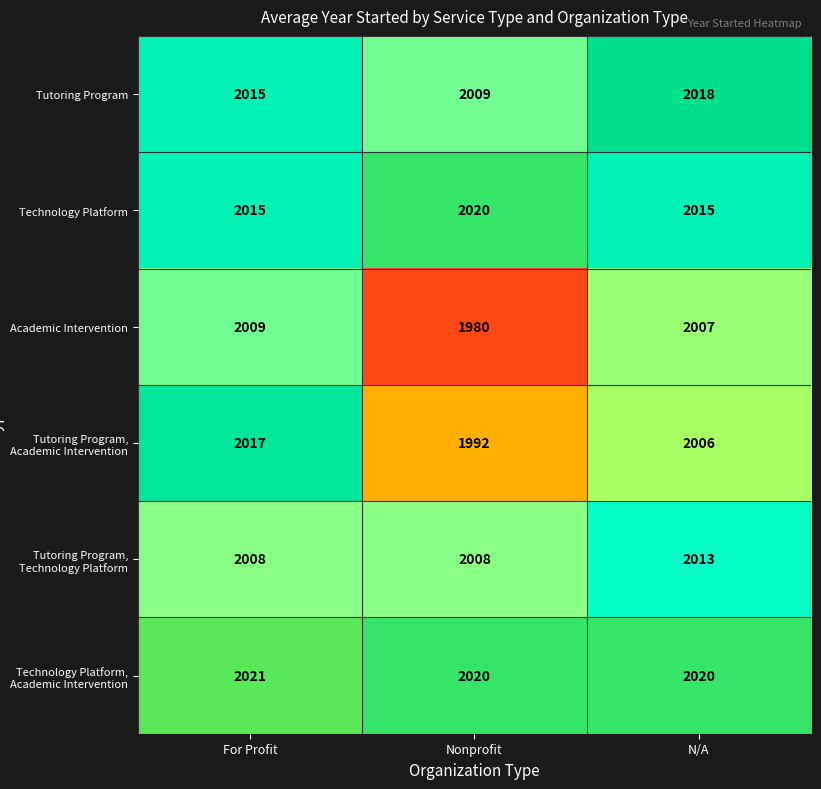

What is the difference between the highest and lowest values at For Profit?

13